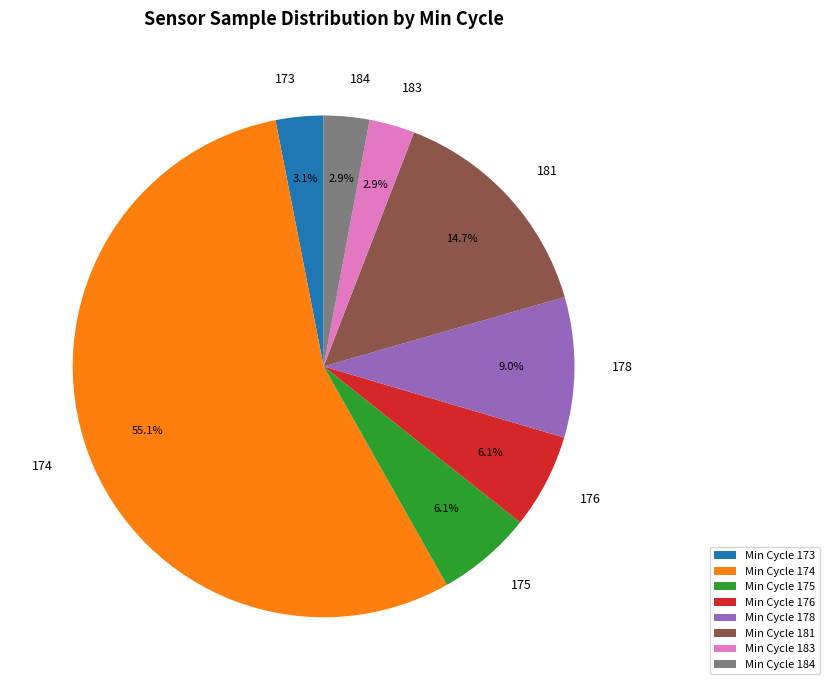

To the nearest percent, what is the average slice percentage?

12%